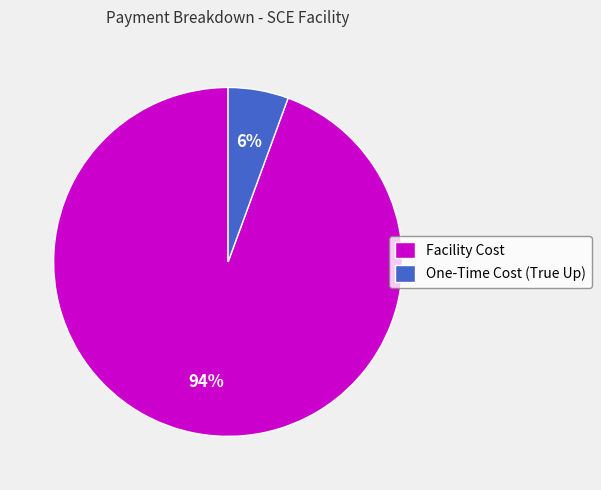

Which has a higher value, One-Time Cost (True Up) or Facility Cost?

Facility Cost